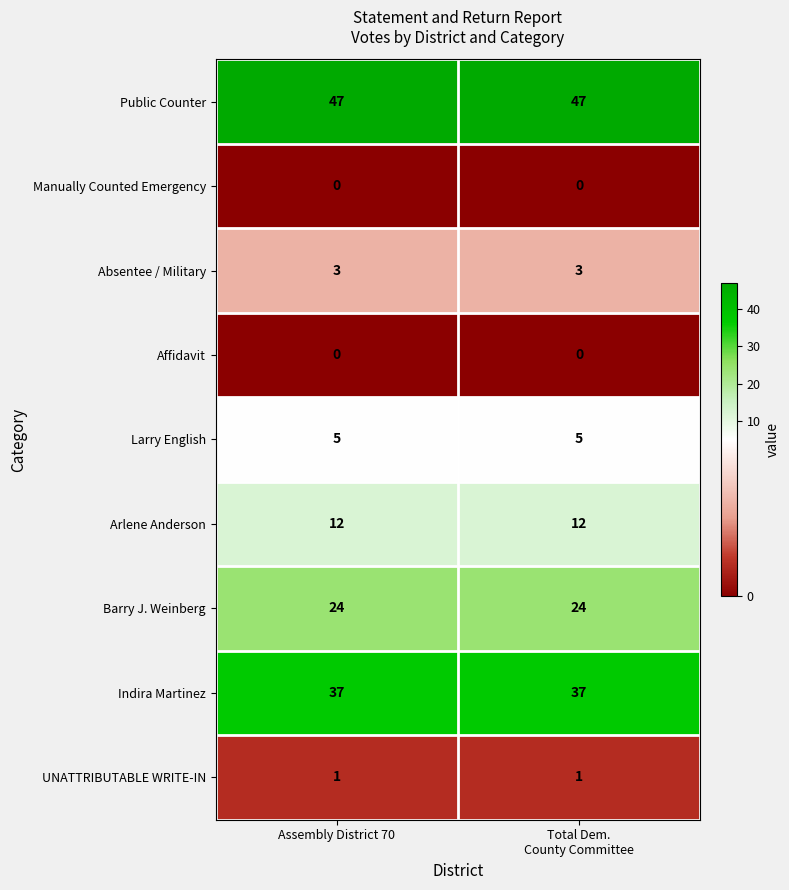

The value of Absentee / Military at Assembly District 70 is 5. True or false?

False